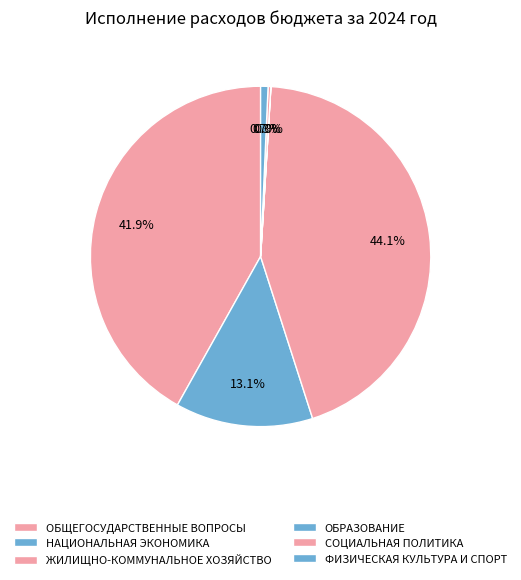

Does НАЦИОНАЛЬНАЯ ЭКОНОМИКА account for over 50% of the chart?

No